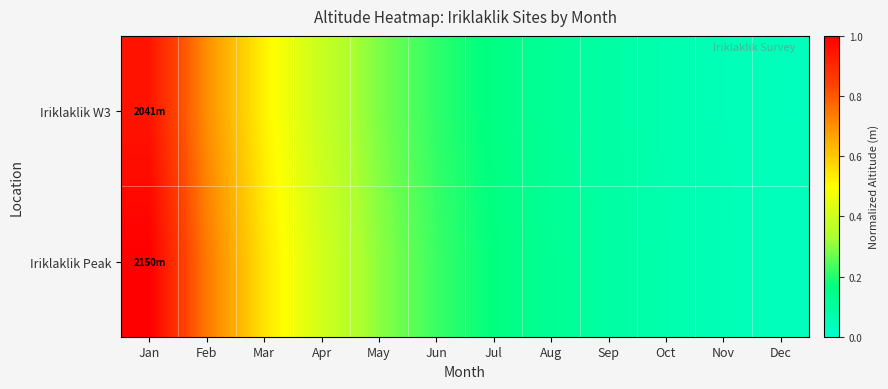

Reading left to right, extract all data points from this chart.

Iriklaklik W3: Jan=0.9	Feb=0.7	Mar=0.5	Apr=0.4	May=0.3	Jun=0.2	Jul=0.2	Aug=0.1	Sep=0.1	Oct=0.1	Nov=0.0	Dec=0.0
Iriklaklik Peak: Jan=1.0	Feb=0.7	Mar=0.5	Apr=0.4	May=0.3	Jun=0.2	Jul=0.2	Aug=0.1	Sep=0.1	Oct=0.1	Nov=0.0	Dec=0.0